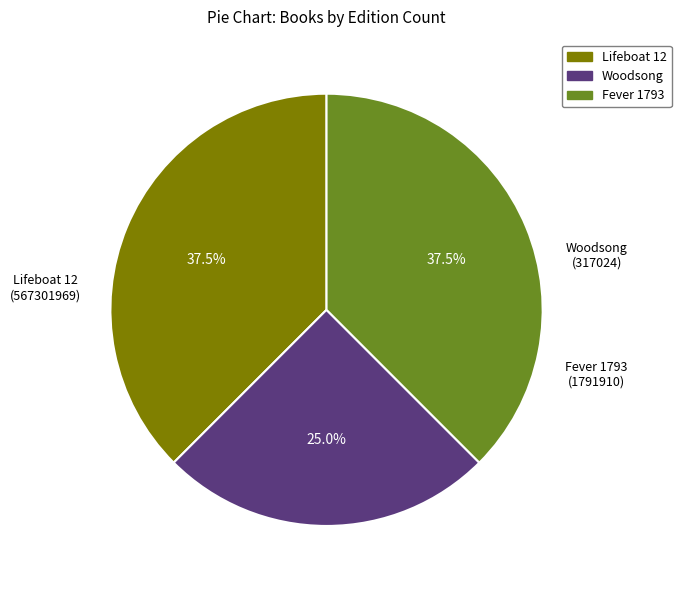

Does Lifeboat 12 (567301969) represent more than half of the total?

No